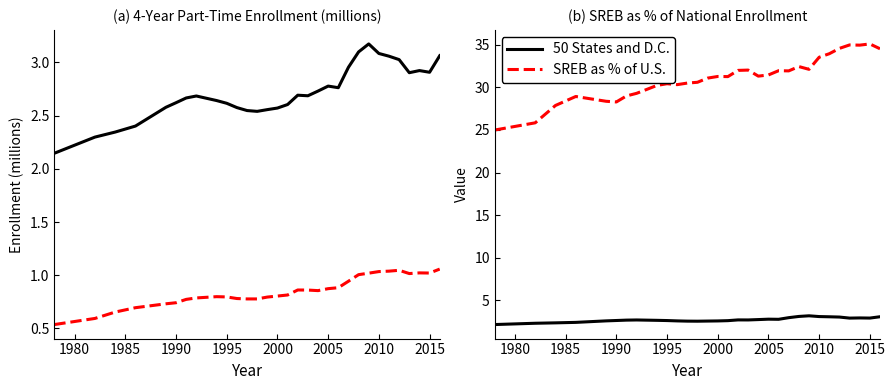

Which series has the widest spread of values?

SREB as % of U.S.